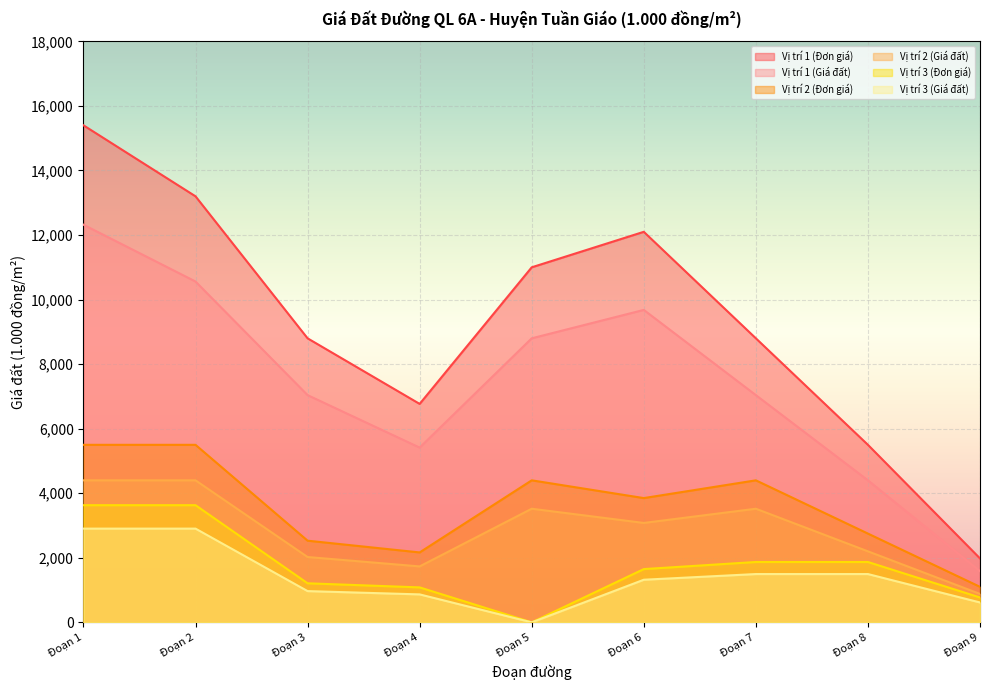

What is the sum of all Vị trí 3 (Giá đất) values?

12570